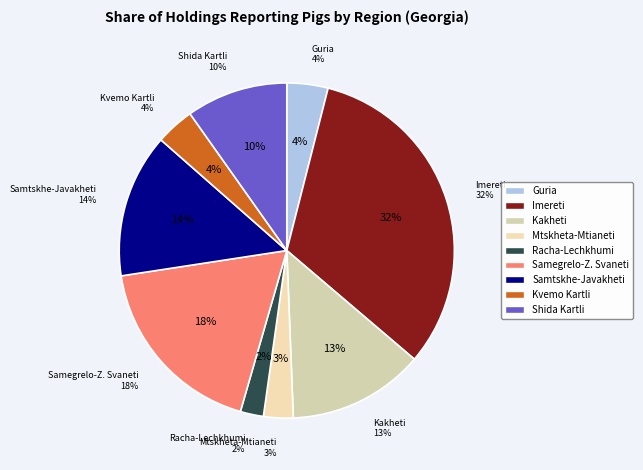

To the nearest percent, what is the difference between the Samegrelo-Zemo Svaneti and Racha-Lechkhumi and Kvemo Svaneti slice percentages?

16%